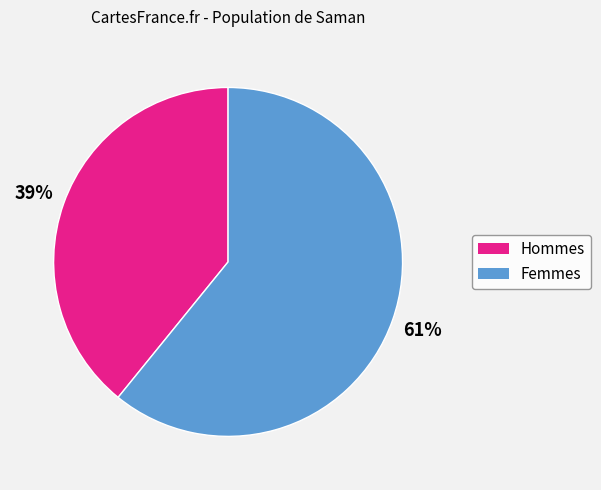

To the nearest percent, what is the difference between the largest and smallest slice percentages?

22%